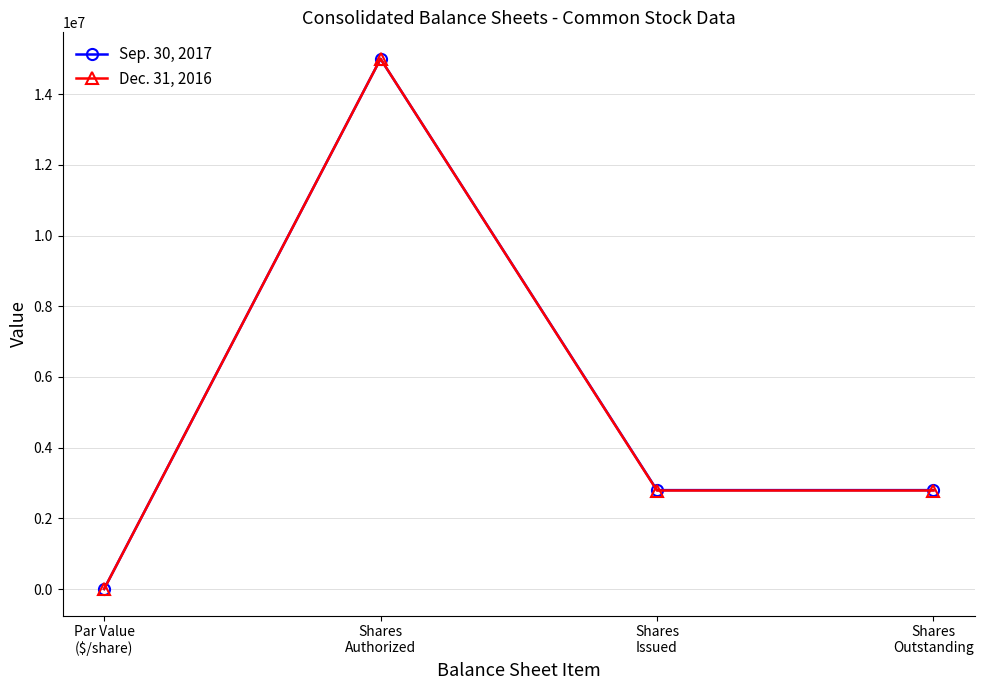

What is the difference between the maximum and minimum values in the Sep. 30, 2017 series?

14999999